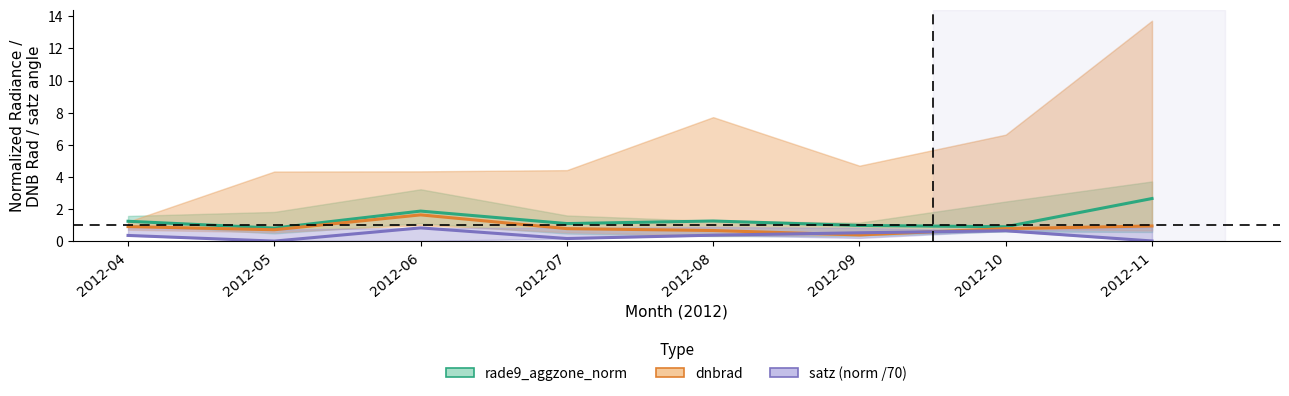

What is the value of the dnbrad point at the 4th from the left?

0.8